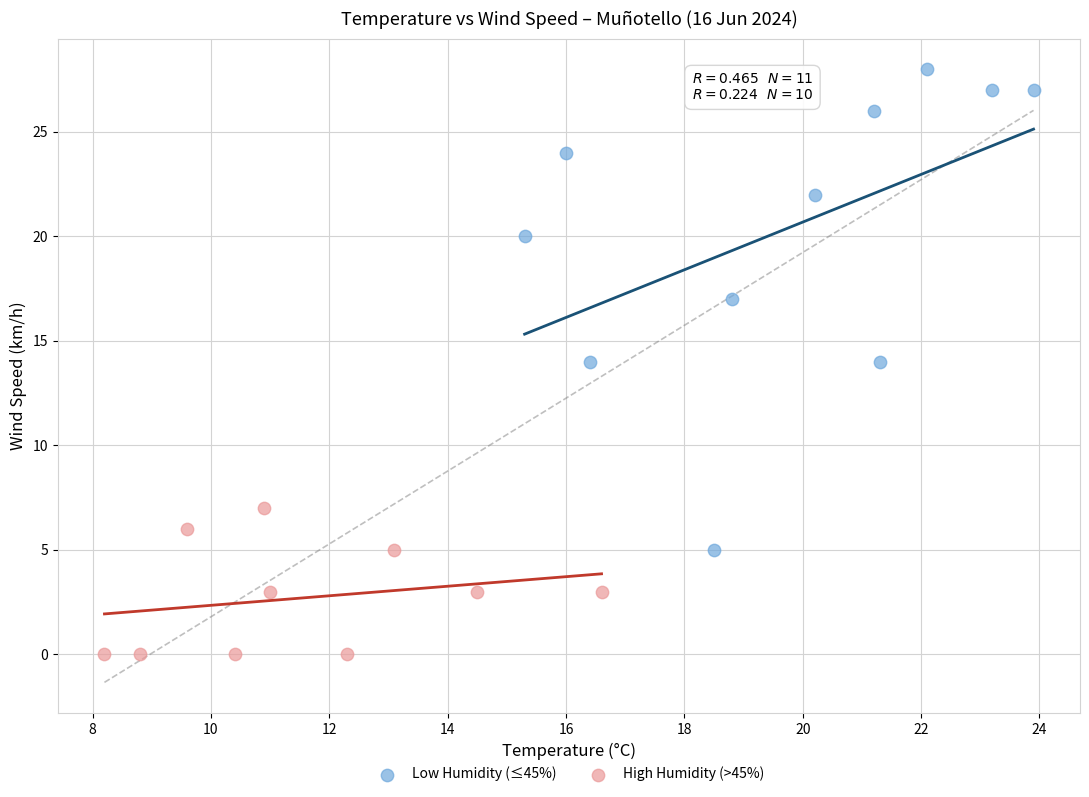

Which series contains the lowest Y value?

High Humidity (>45%)